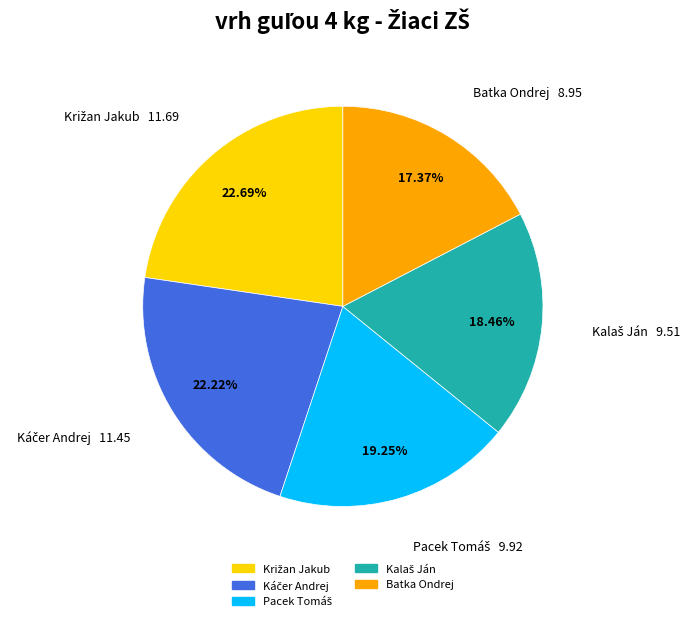

Is there any slice that represents more than half of the pie?

No